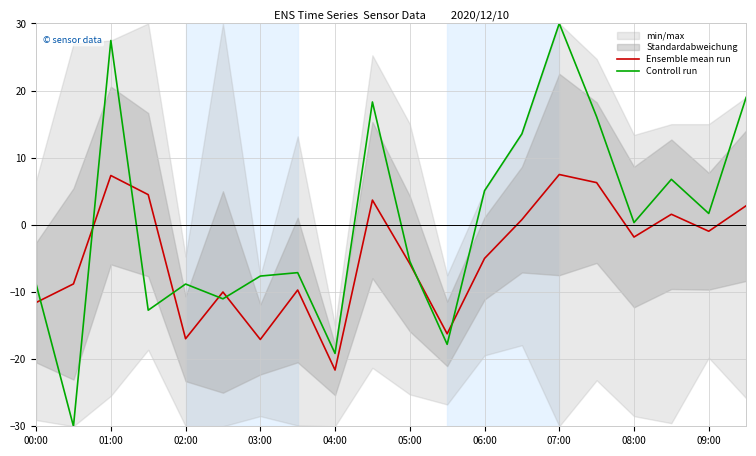

Is this an area chart (filled region under the line)?

No